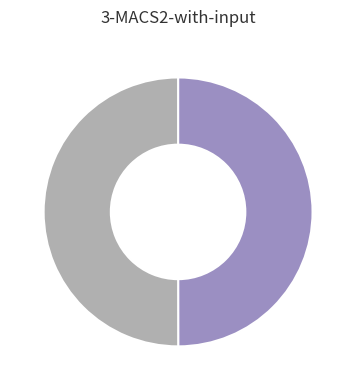

How many slices are in this pie chart?

2